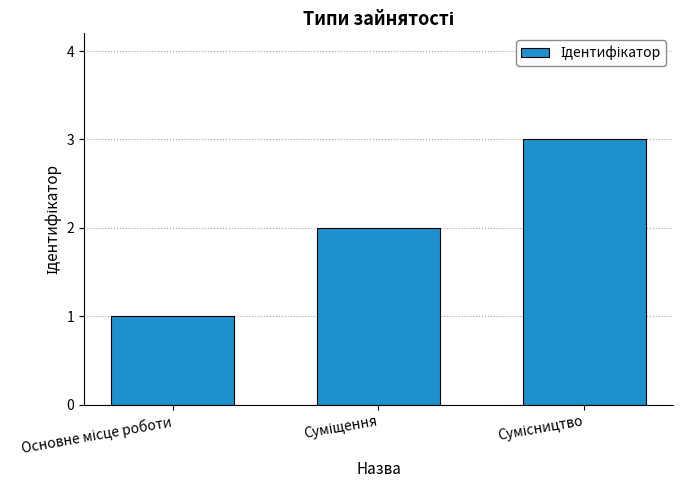

What is the greatest value displayed?

3